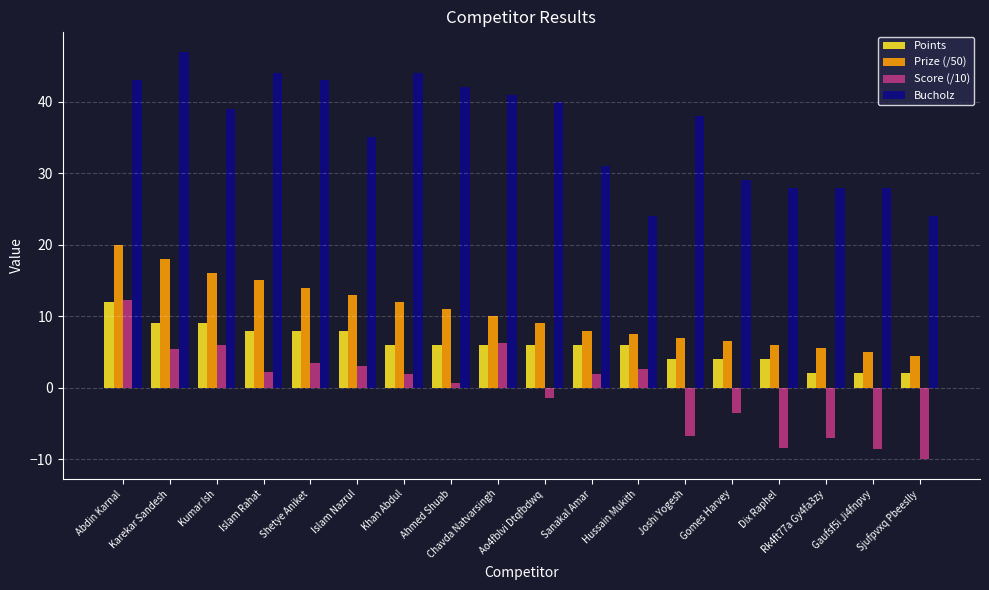

What is the difference between the highest and lowest values at Gomes Harvey?

32.5